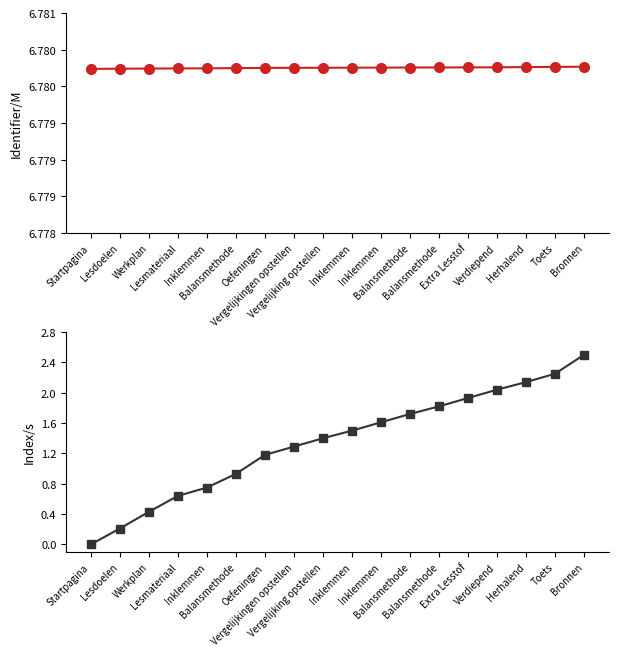

How many lines are shown in the chart?

2